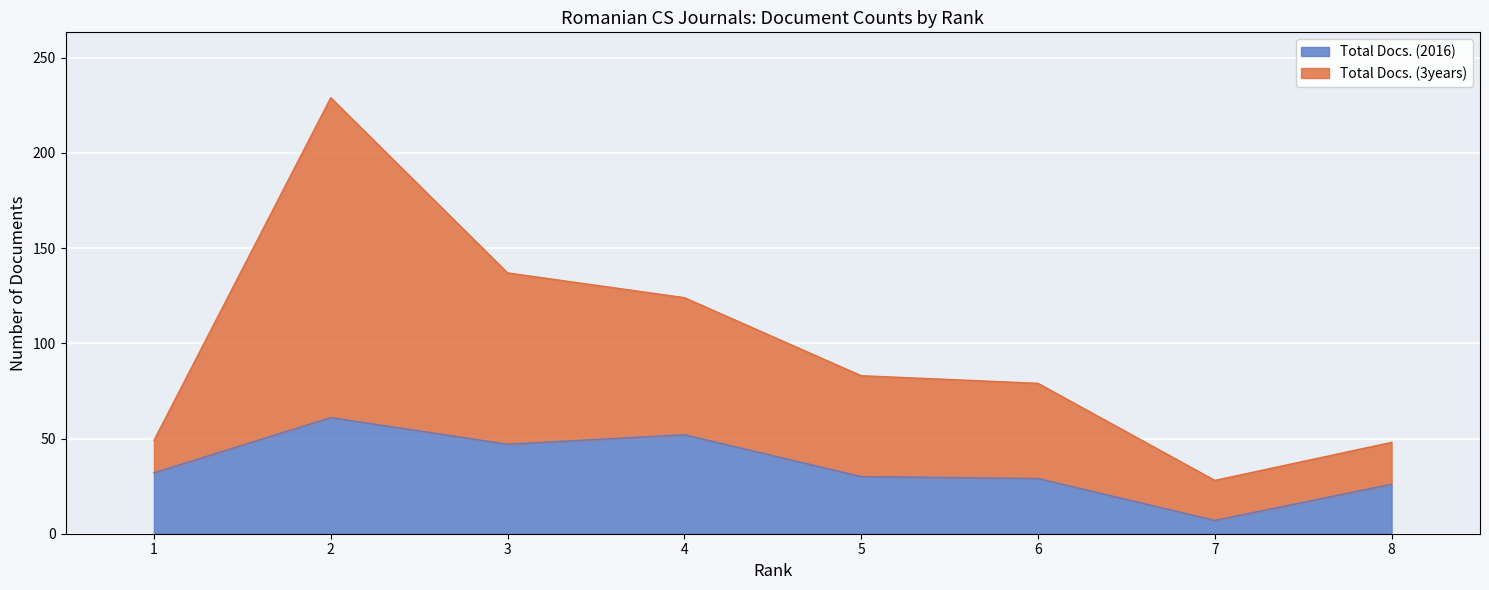

What is the sum of all Total Docs. (2016) values?

284